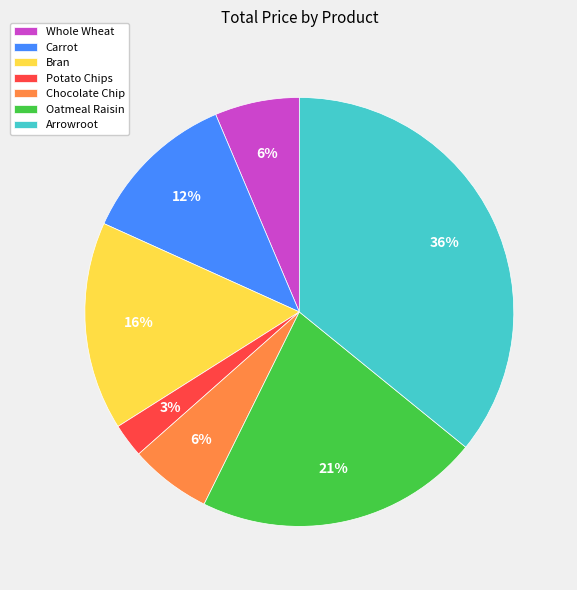

To the nearest percent, what is the average slice percentage?

14%